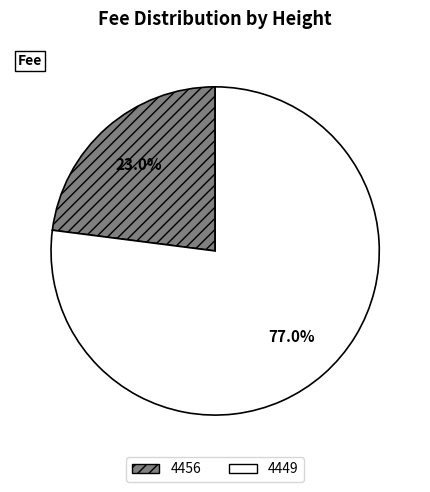

How much of the chart is everything except 4456?

77.0%